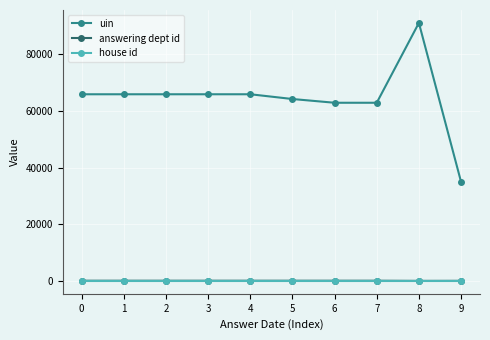

Which series has the largest total across all categories?

uin